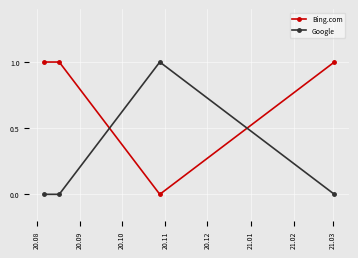

How many intersections are there between Bing.com and Google?

2